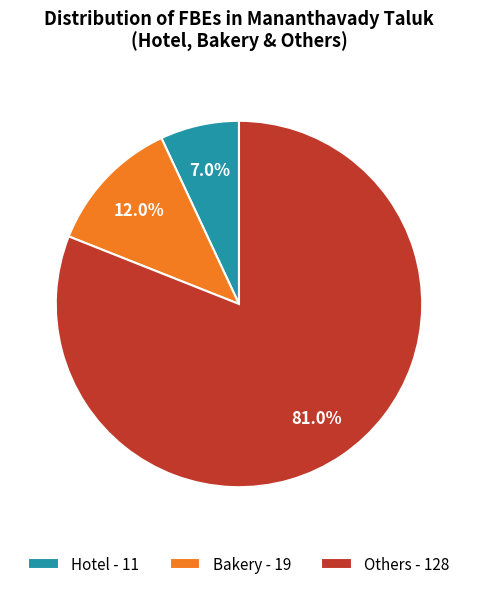

To the nearest percent, what is the difference between the Hotel and Bakery slice percentages?

5%